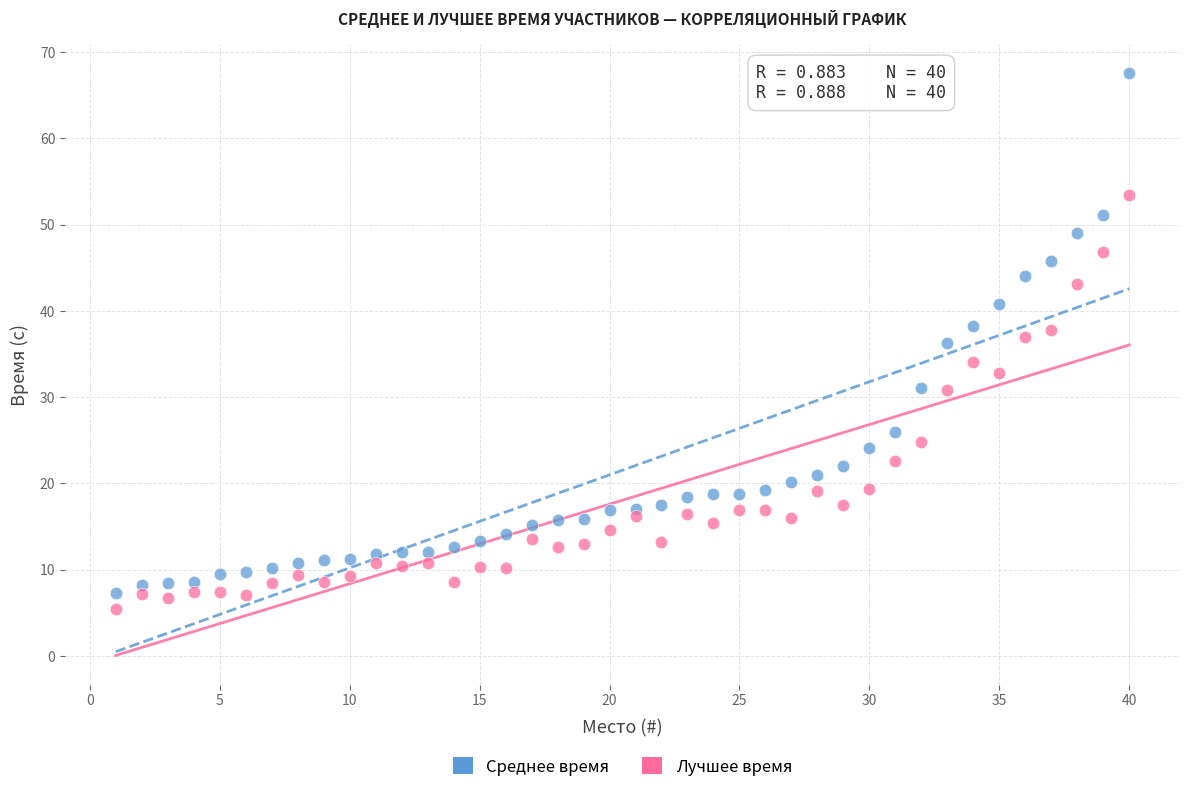

Which series has the widest spread of Y values?

Среднее время